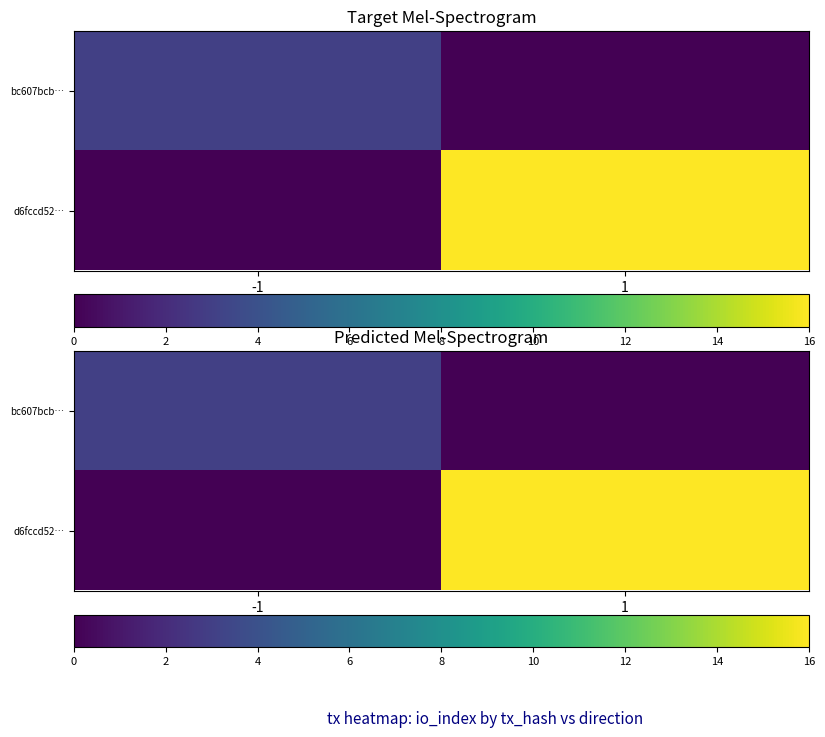

Which category has the highest value in the bc607bcb… series?

-1